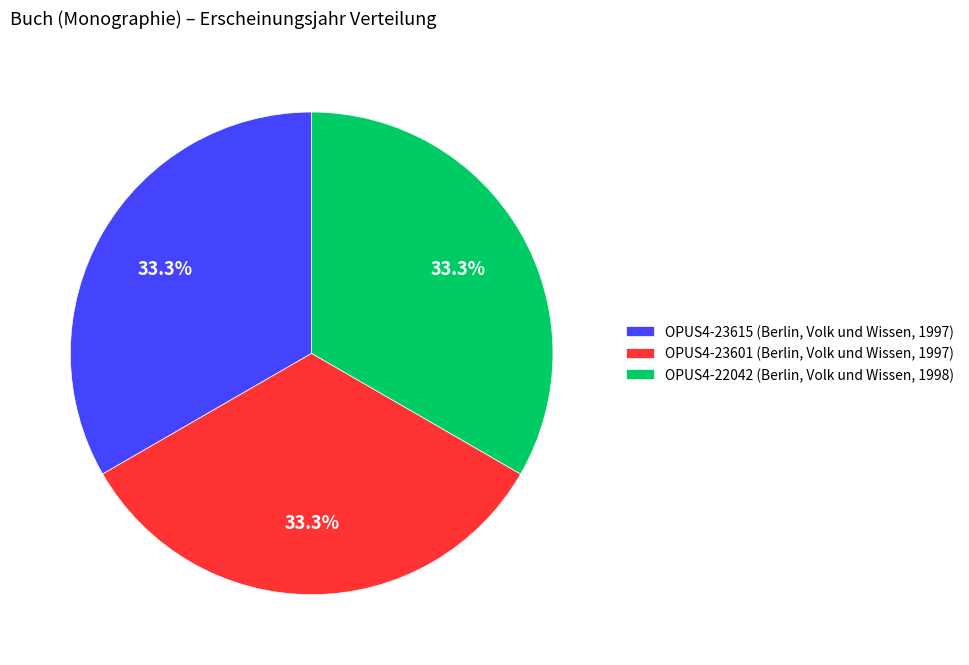

Combined, what portion of the pie is OPUS4-22042 (Berlin, Volk und Wissen, 1998) and OPUS4-23601 (Berlin, Volk und Wissen, 1997)?

66.7%